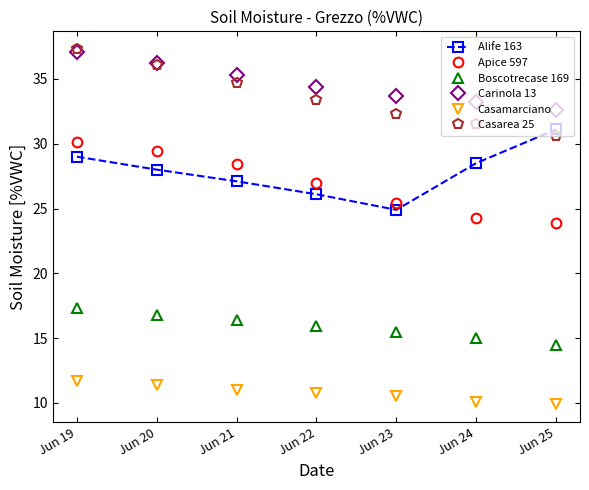

How many lines are shown in the chart?

6